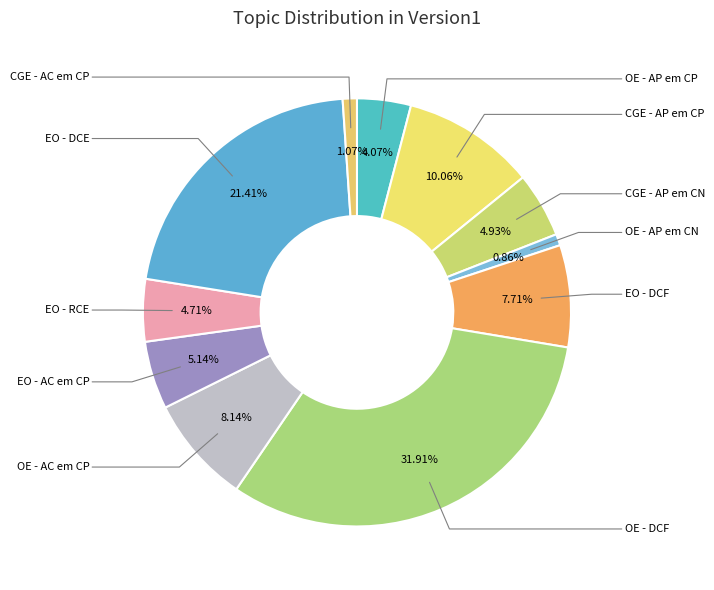

How many slices are in this pie chart?

11